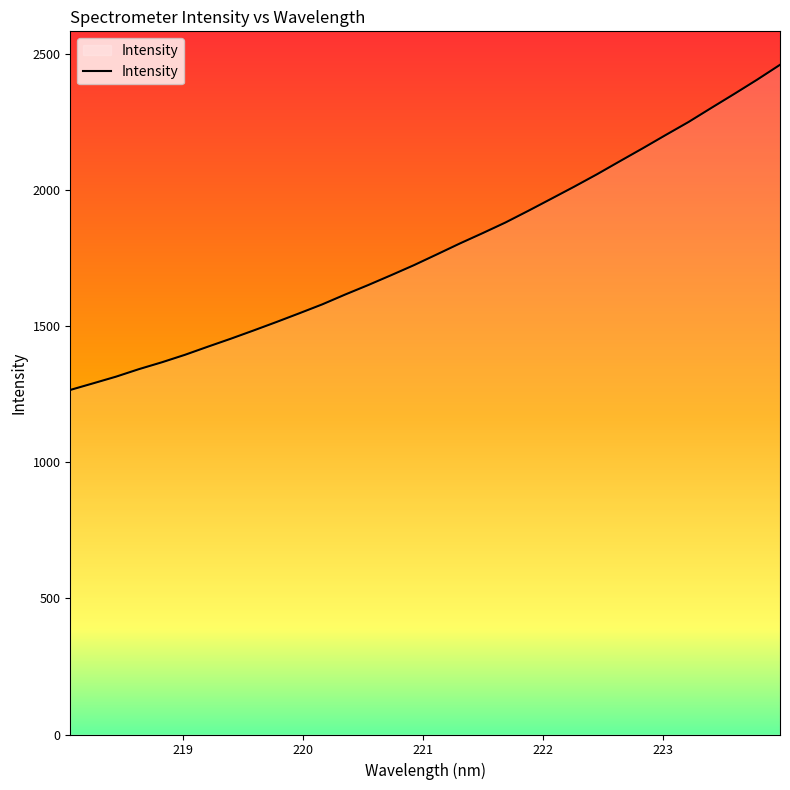

What is the minimum value shown in the chart?

1266.2